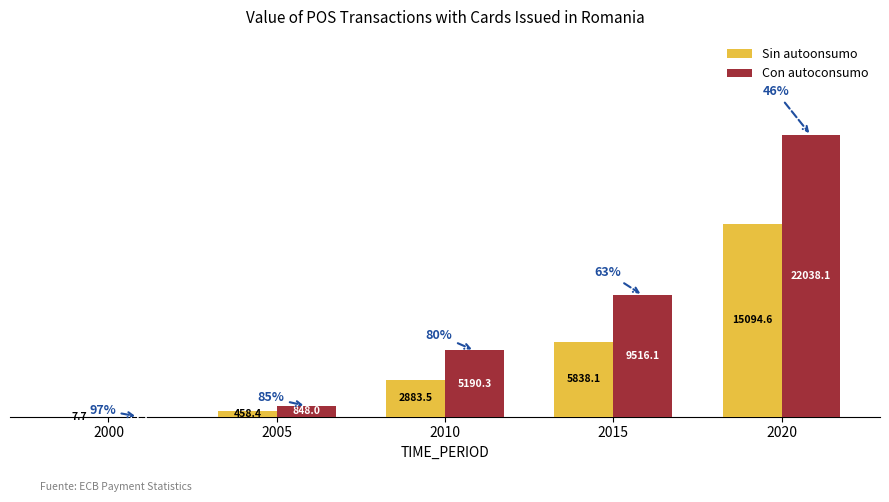

What value does the Con autoconsumo series have at 2020?

22038.1